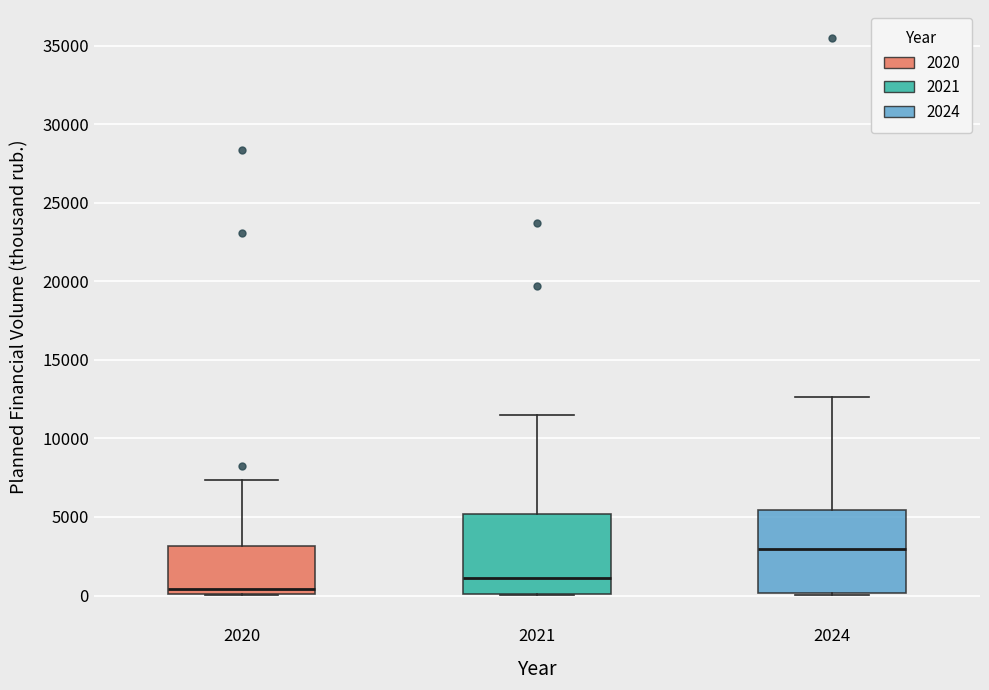

Which box's median line is the highest?

2024